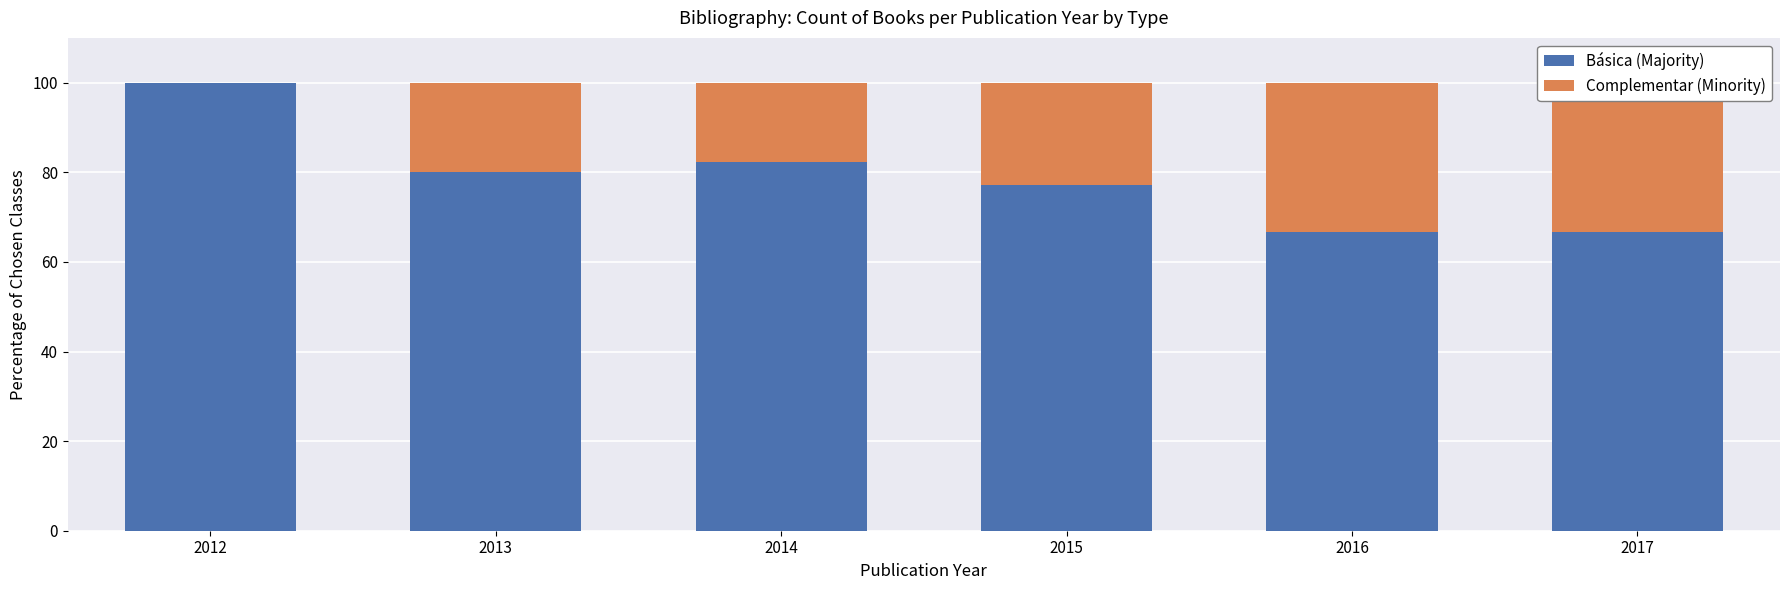

The Complementar series shows 24.2 at 2014. True or false?

False